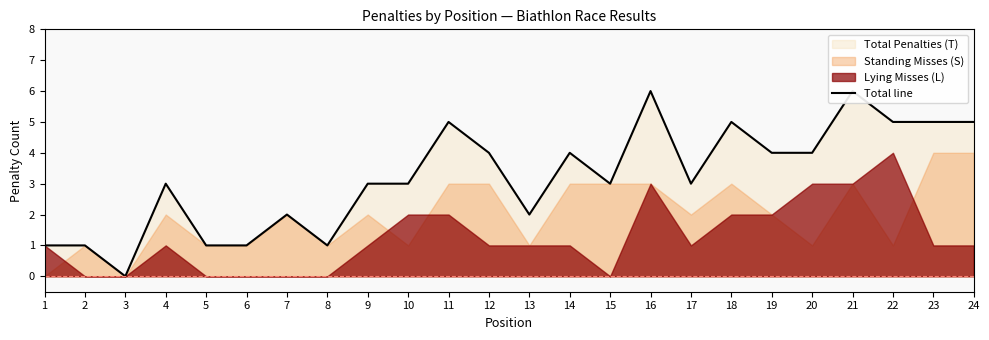

Is it true that the value at 12 is 4?

True